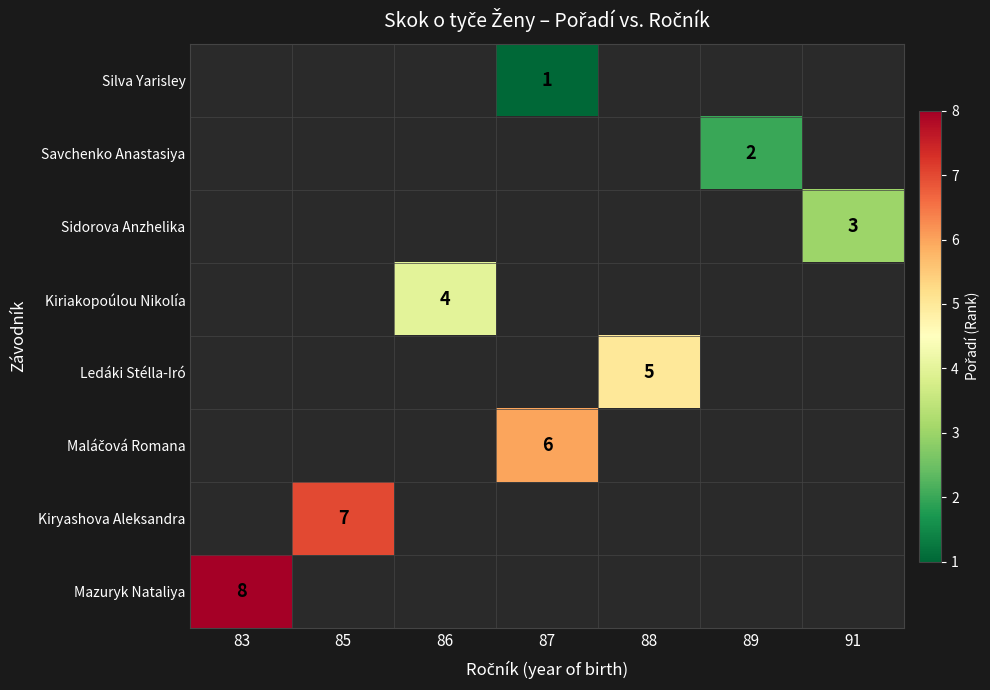

The Mazuryk Nataliya series shows 5 at 83. True or false?

False